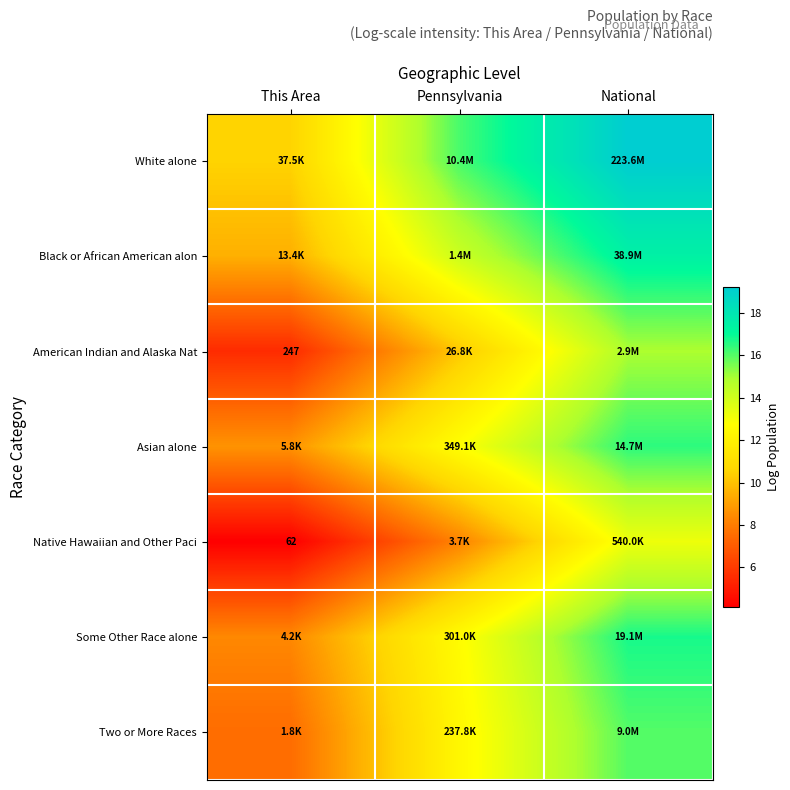

What is the highest value of the White alone series?

19.2